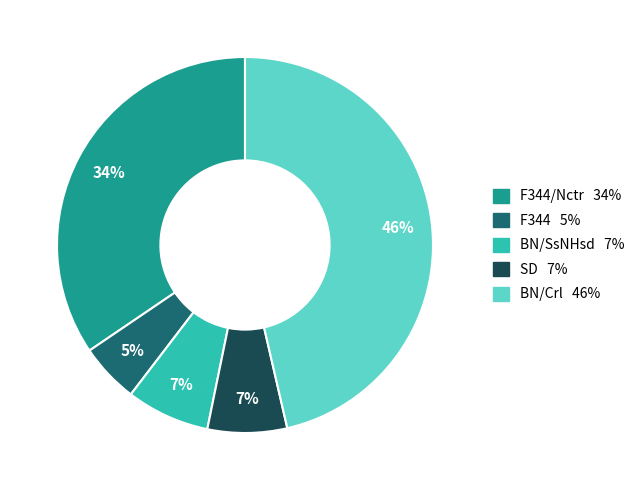

Is there any slice that represents more than half of the pie?

No